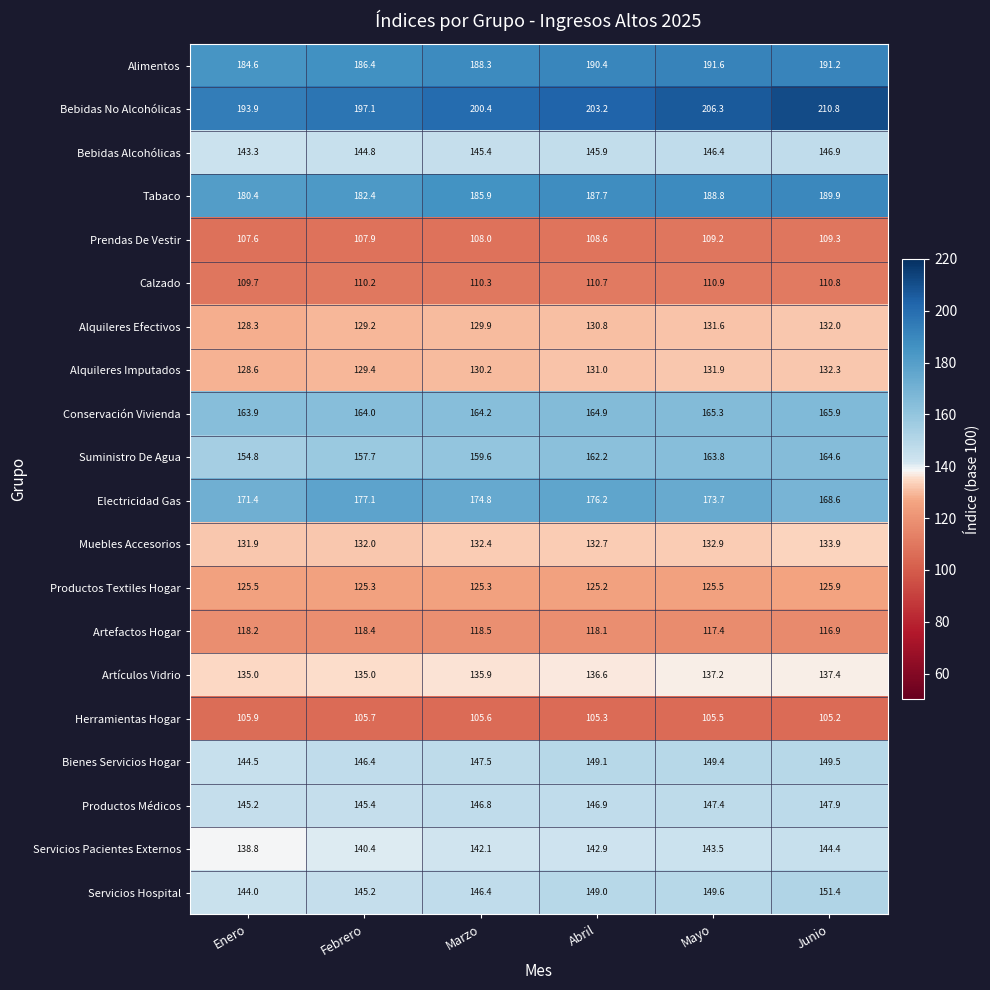

At how many categories does at least one series exceed 125?

6